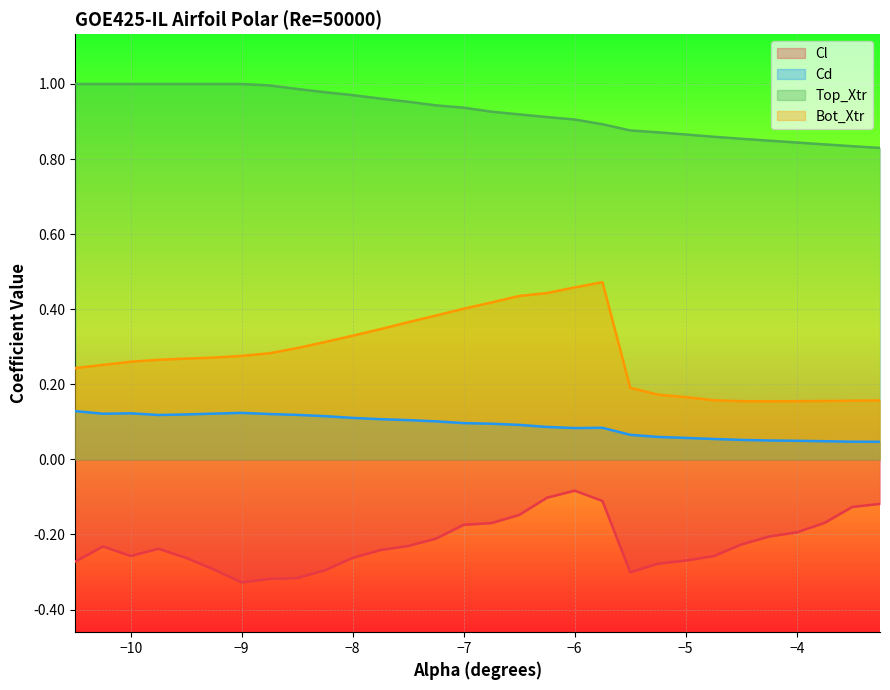

Which series has the largest range (max minus min)?

Bot_Xtr